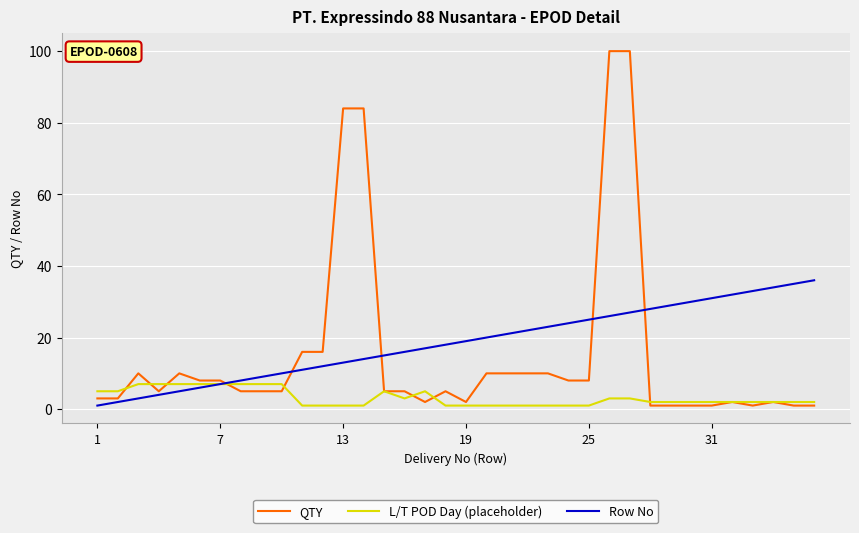

Which series has the widest spread of values?

QTY